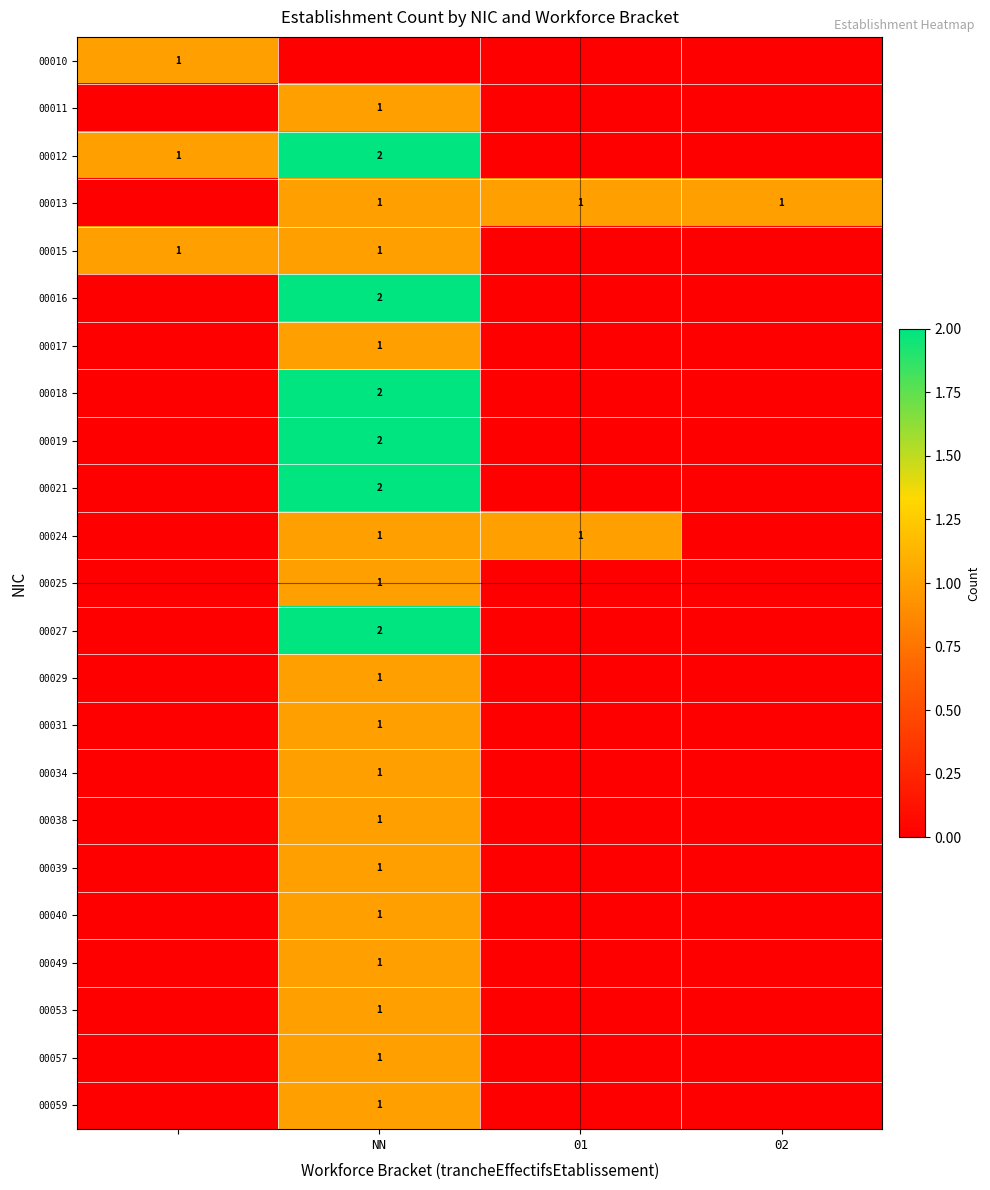

What is the maximum value for 00019?

2